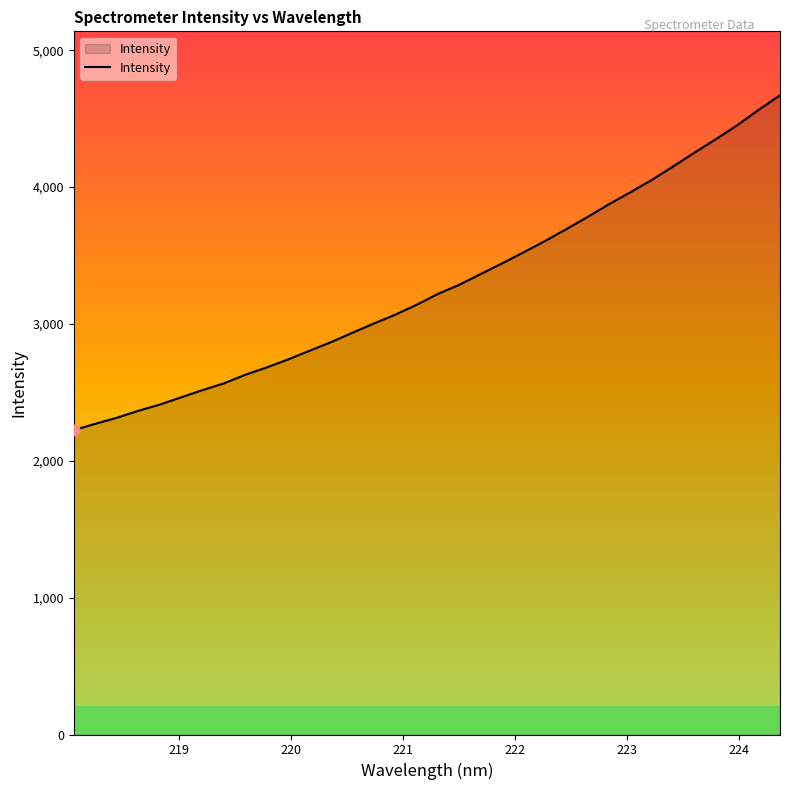

What is the minimum value shown in the chart?

2224.2